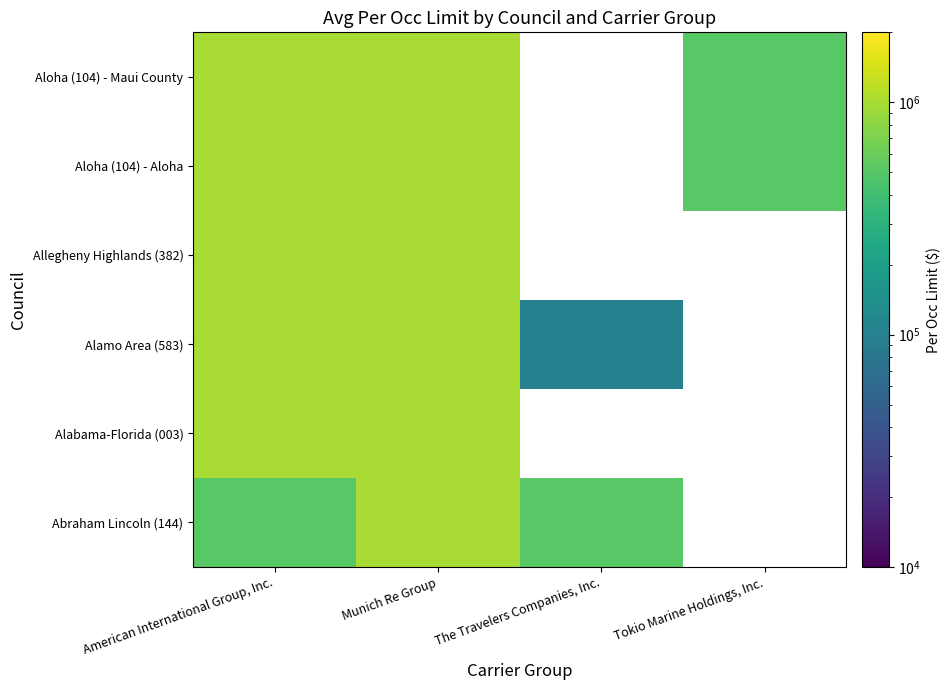

Is it true that Allegheny Highlands (382) equals 573862 at Munich Re Group?

False